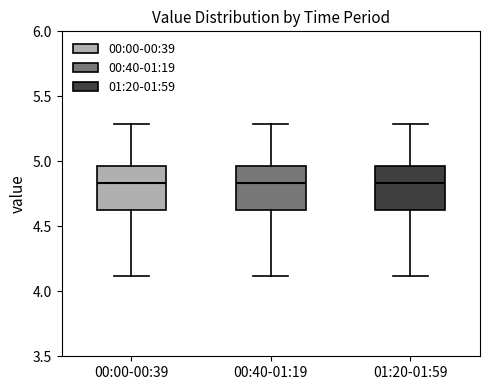

Reading left to right, transcribe this box plot: for each box, give where its median line is, the range the box spans, and where its two whiskers end, as read against the y-axis. The values are not printed on the chart, so give them approximately, as read against the axis.

00:00-00:39: median 4.85, box 4.65 to 4.95, whiskers 4.10 to 5.30
00:40-01:19: median 4.85, box 4.65 to 4.95, whiskers 4.10 to 5.30
01:20-01:59: median 4.85, box 4.65 to 4.95, whiskers 4.10 to 5.30